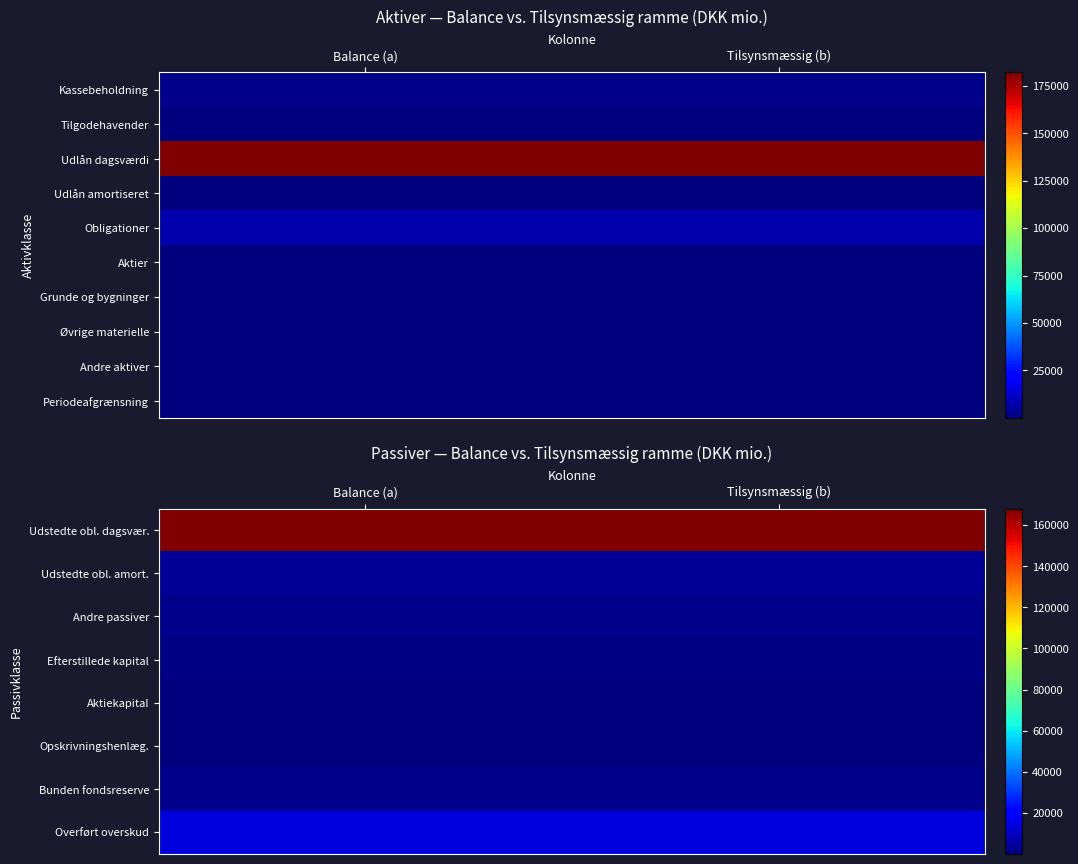

List the labels in order of Efterstillede kapital value, smallest first.

Balance (a), Tilsynsmæssig (b)